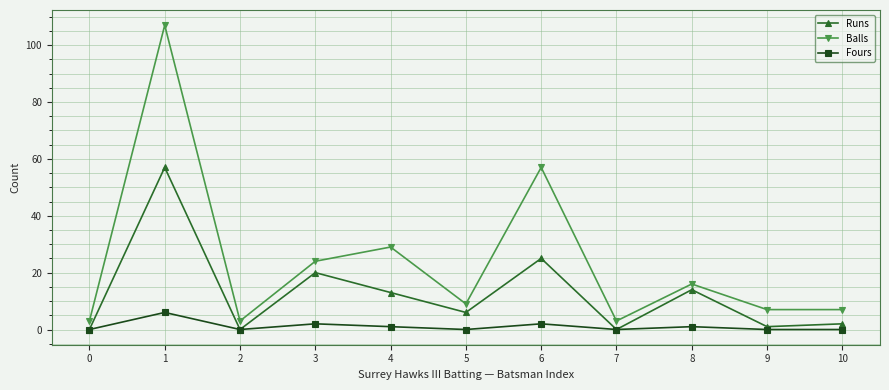

Count the number of categories in the chart.

11